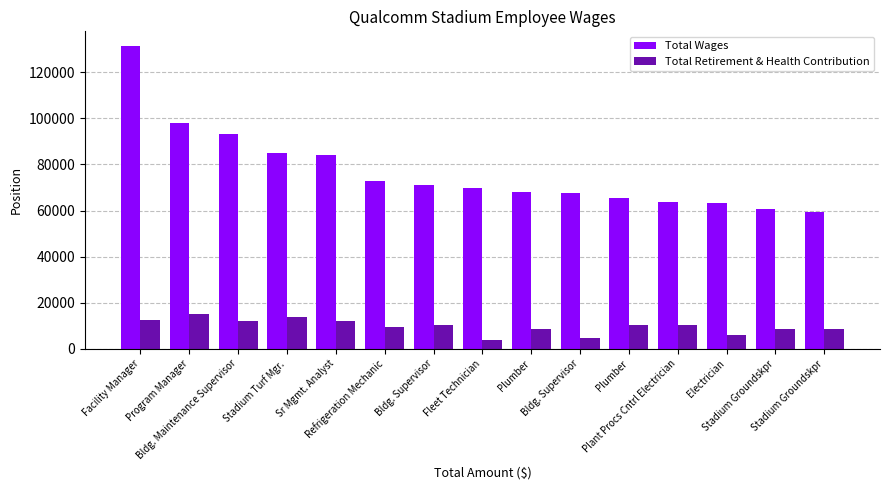

How many values in the Total Retirement & Health Contribution series are below 10289?

7